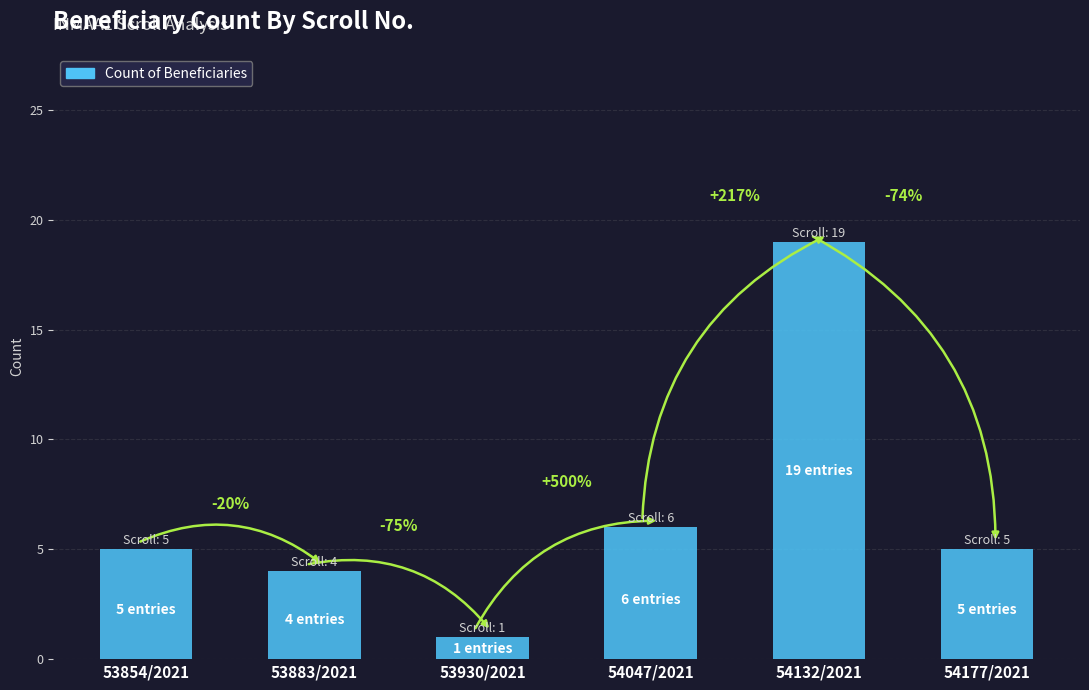

What position from the right is 53930/2021?

4